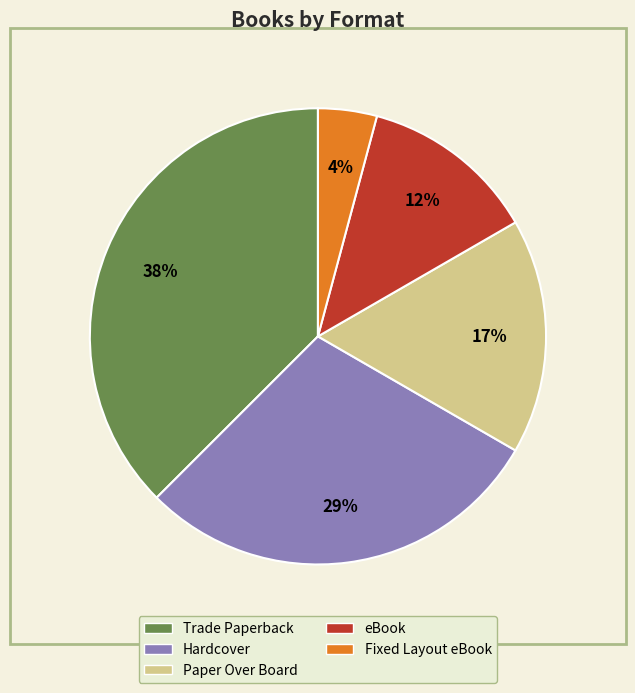

Which has a higher value, Fixed Layout eBook or Trade Paperback?

Trade Paperback